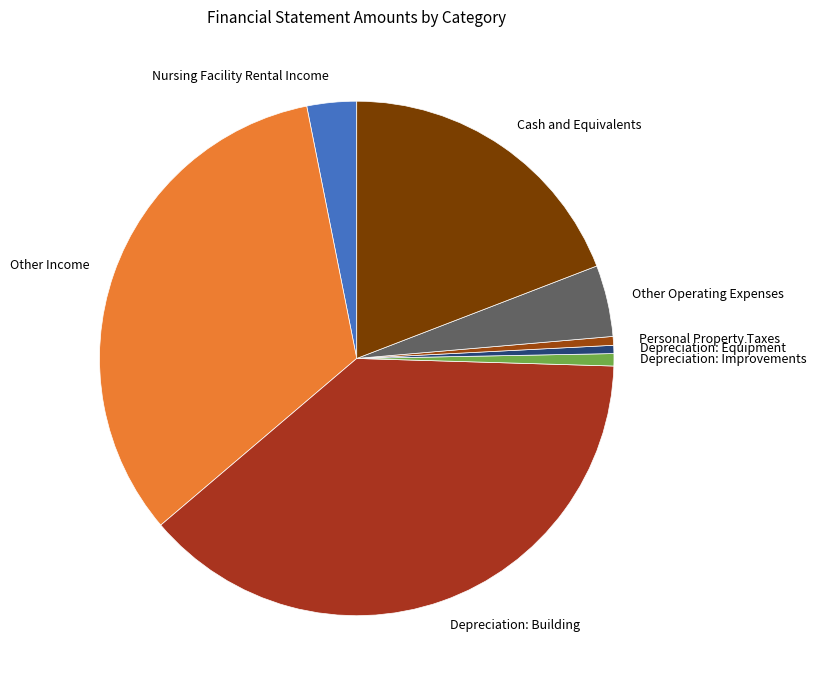

Which has a higher value, Nursing Facility Rental Income or Cash and Equivalents?

Cash and Equivalents